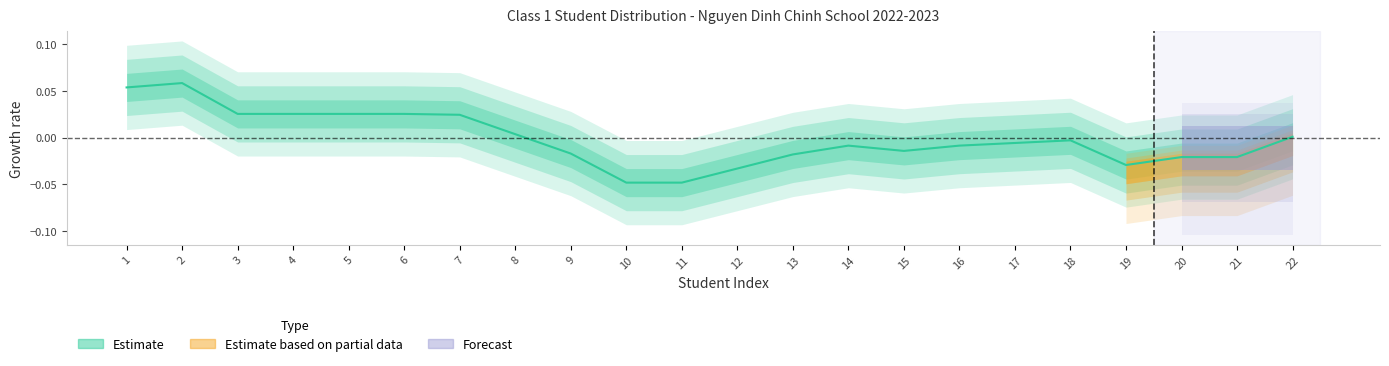

What is the greatest value displayed?

0.1